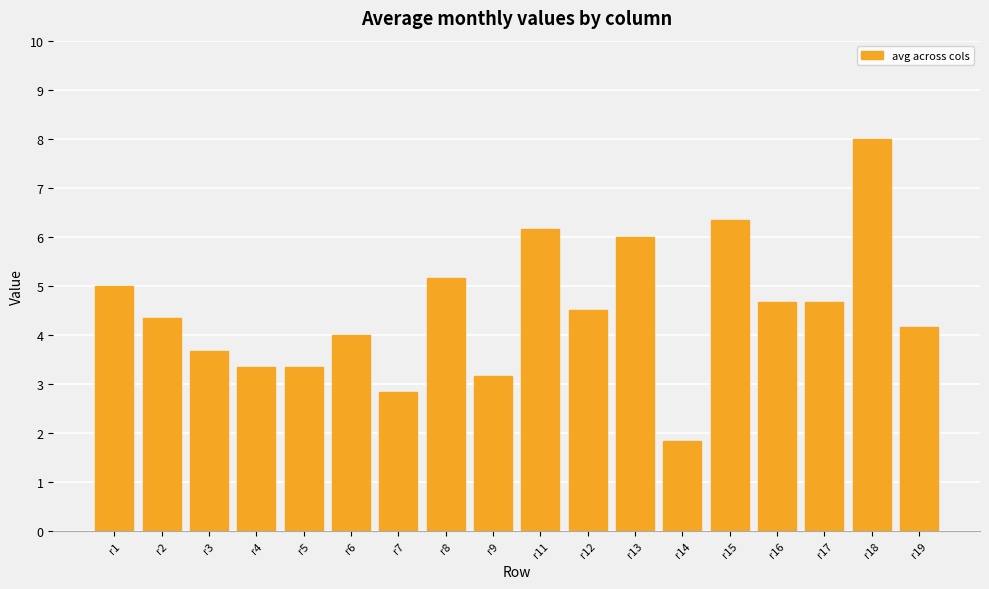

What is the difference between the maximum and minimum values?

6.2